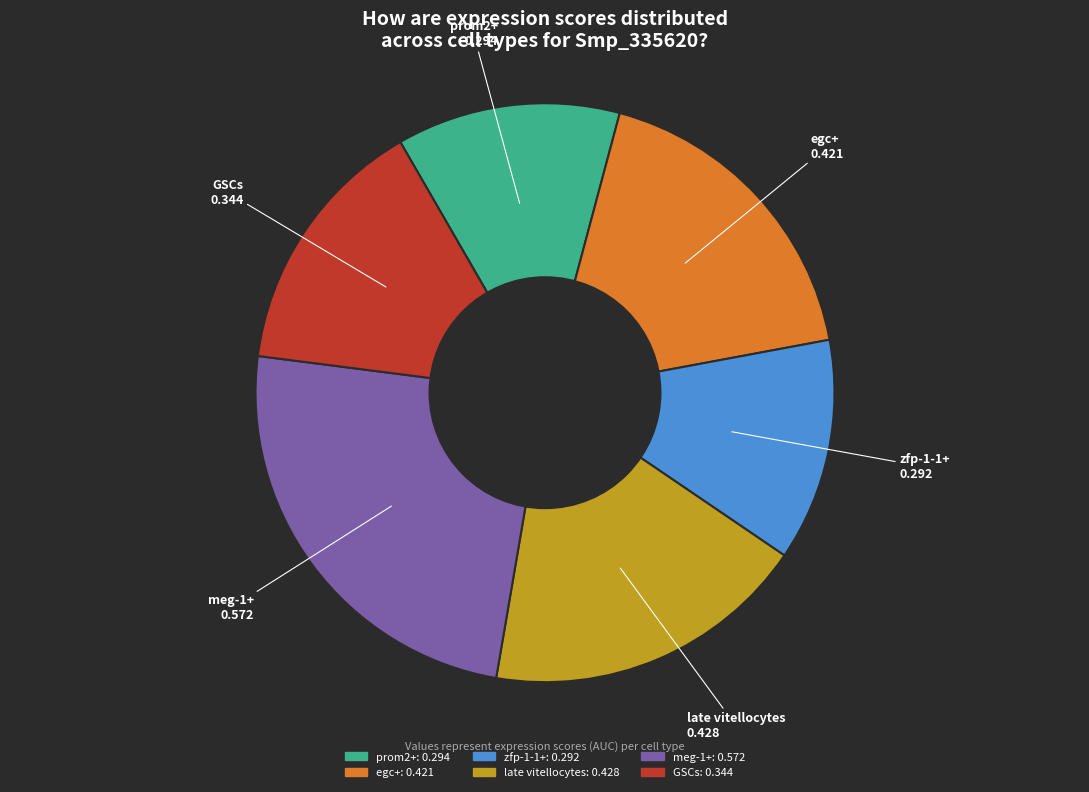

Is the sum of meg-1+ and prom2+ greater than half?

No